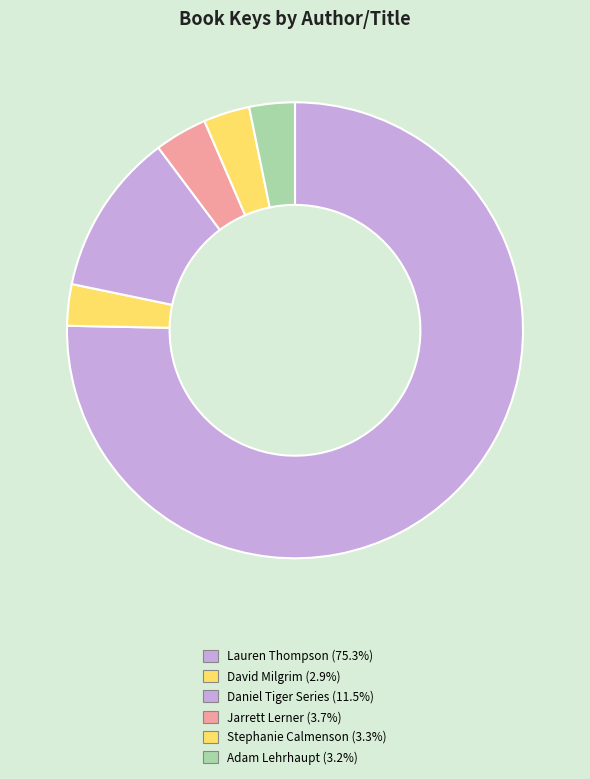

Count the number of slices in the pie.

6